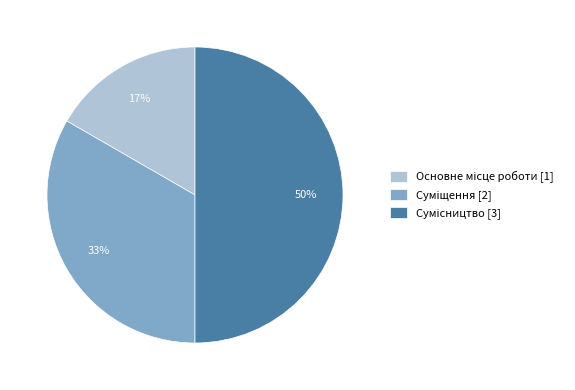

Count the number of slices in the pie.

3